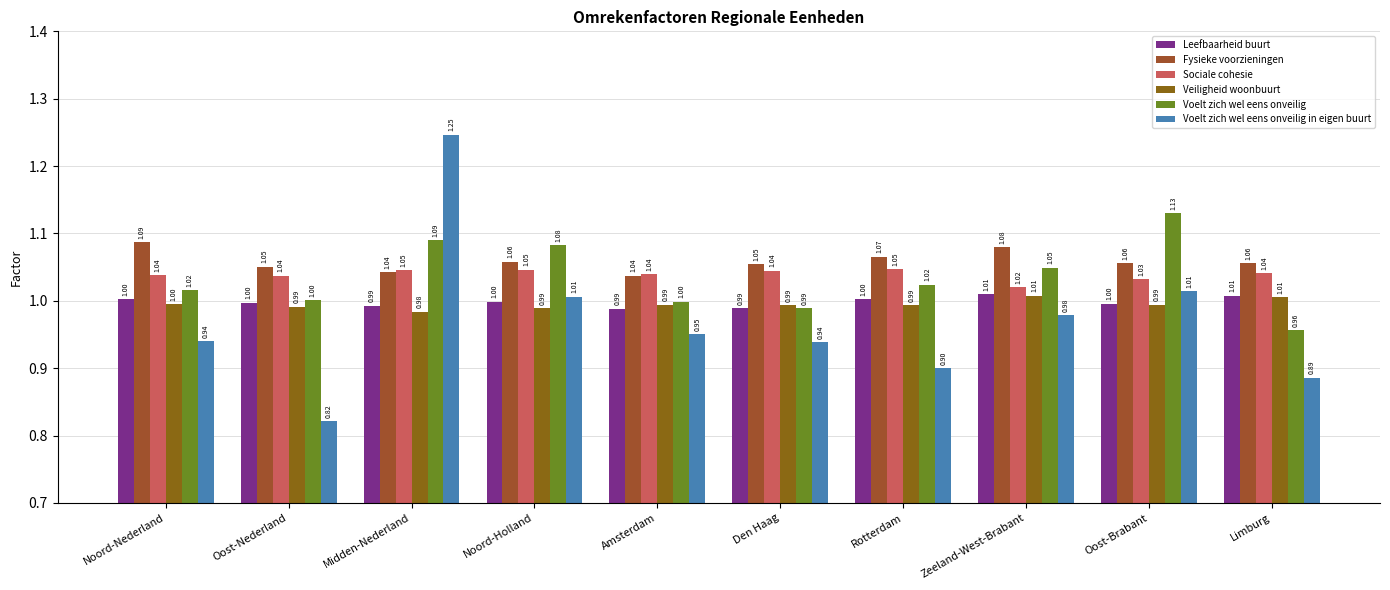

What is the value of the Sociale cohesie bar at the 1st from the left?

1.0